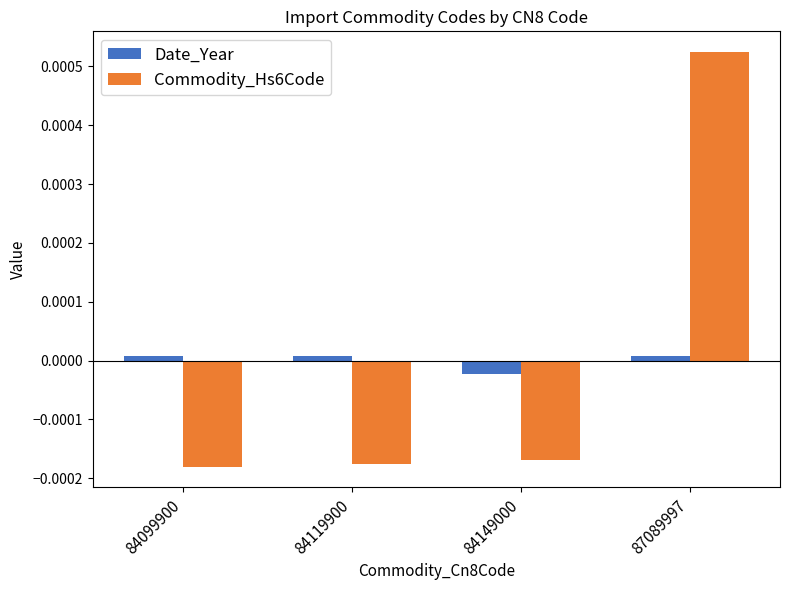

Which category has the highest value across all series?

87089997